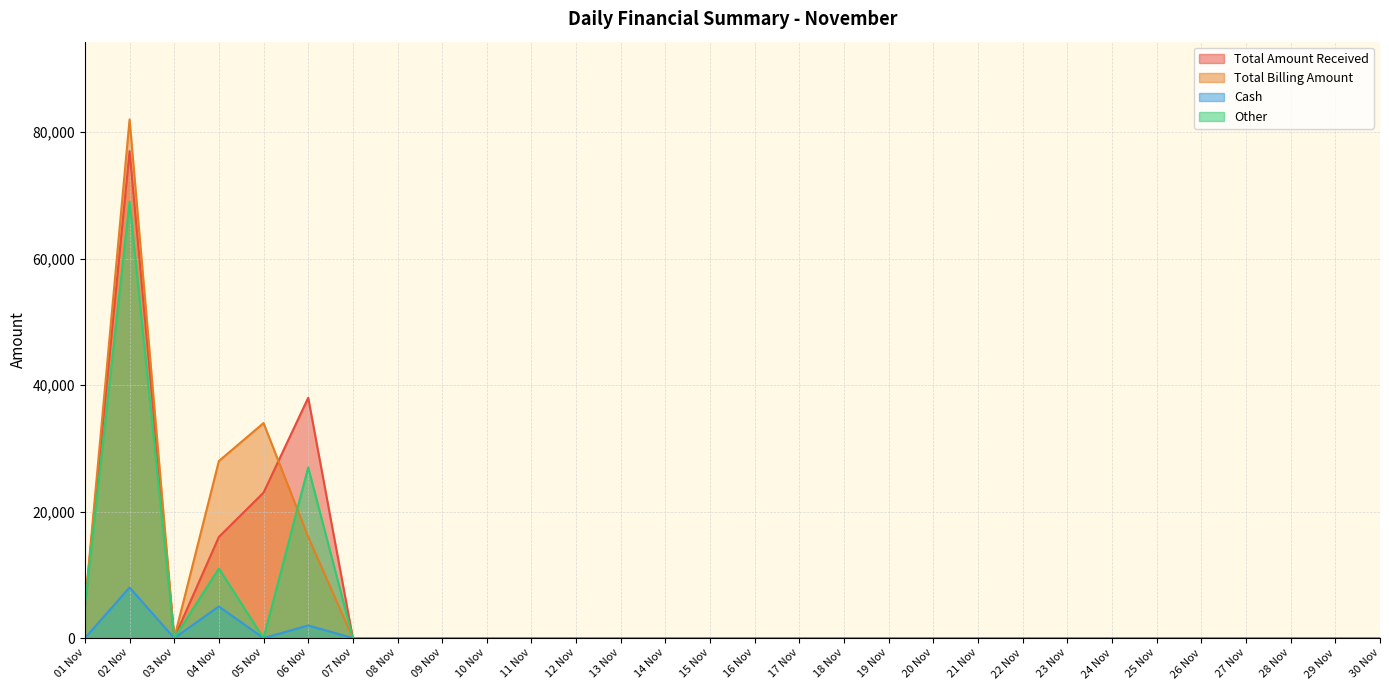

Does the chart display data point markers on the line(s)?

No